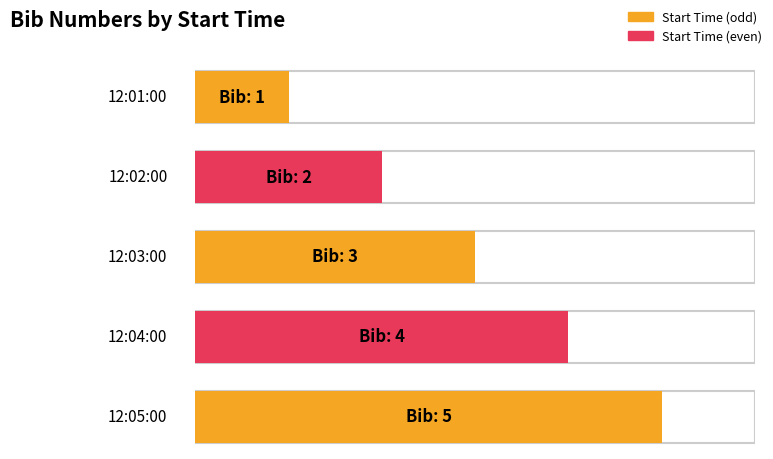

Count the values in the range 2 to 4.

3